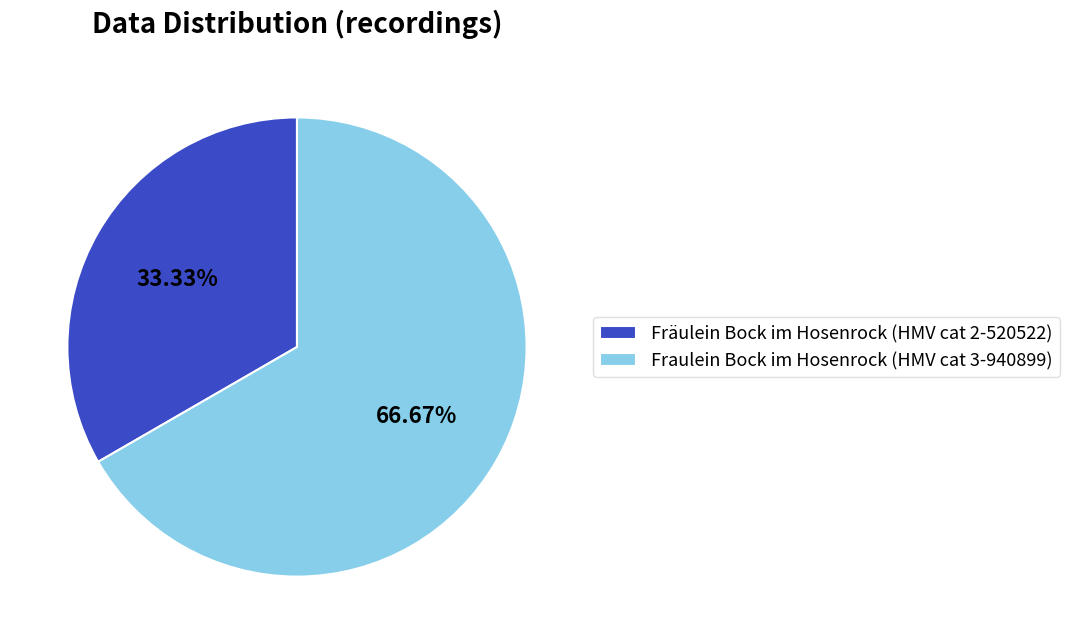

Does any single category account for the majority?

Yes